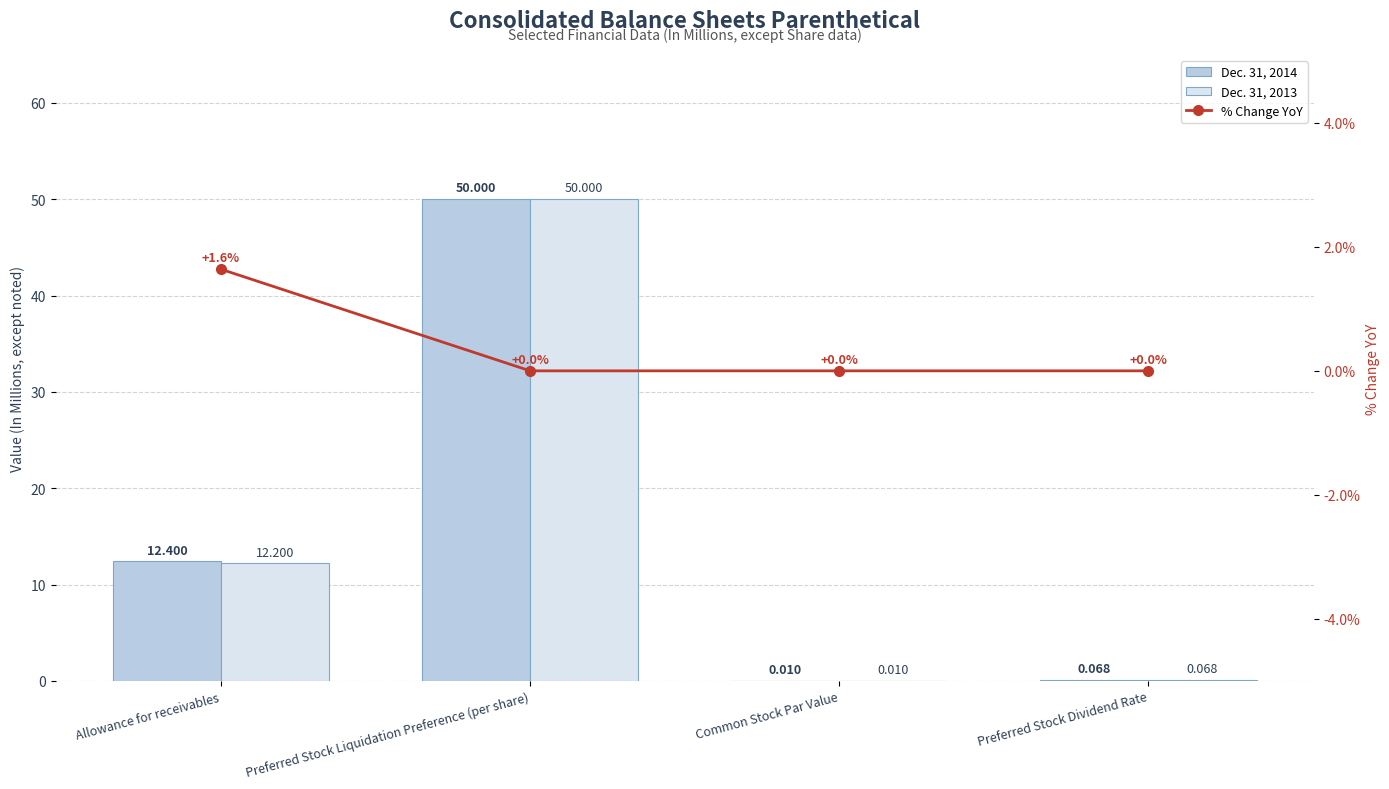

Which series changed the most between Allowance for receivables and Preferred Stock Dividend Rate?

Dec. 31, 2014